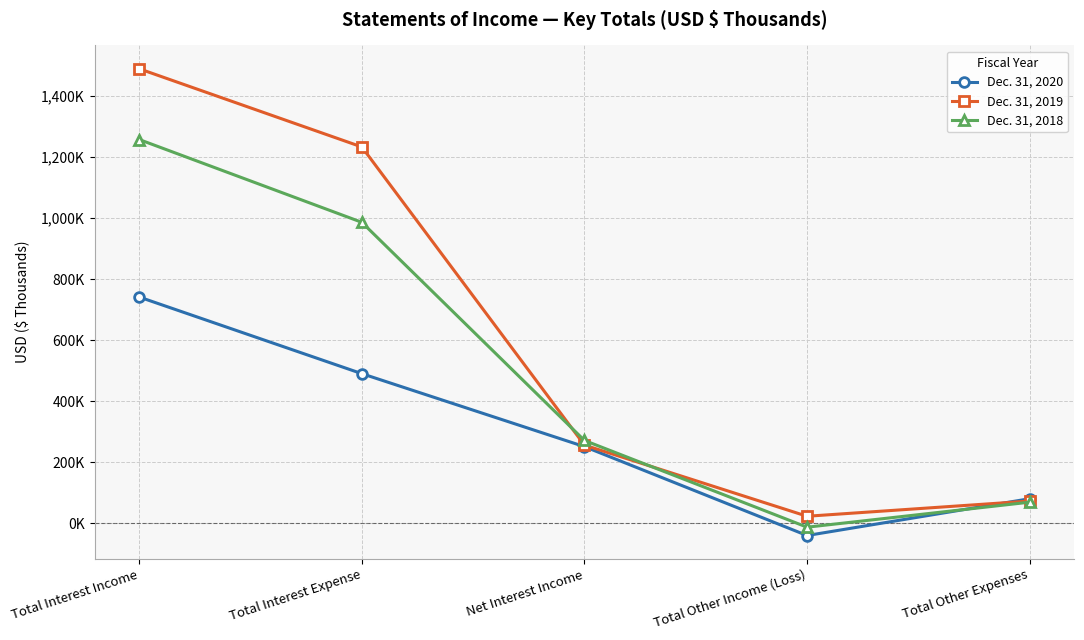

What are all the series names shown in the legend?

Dec. 31, 2020, Dec. 31, 2019, Dec. 31, 2018